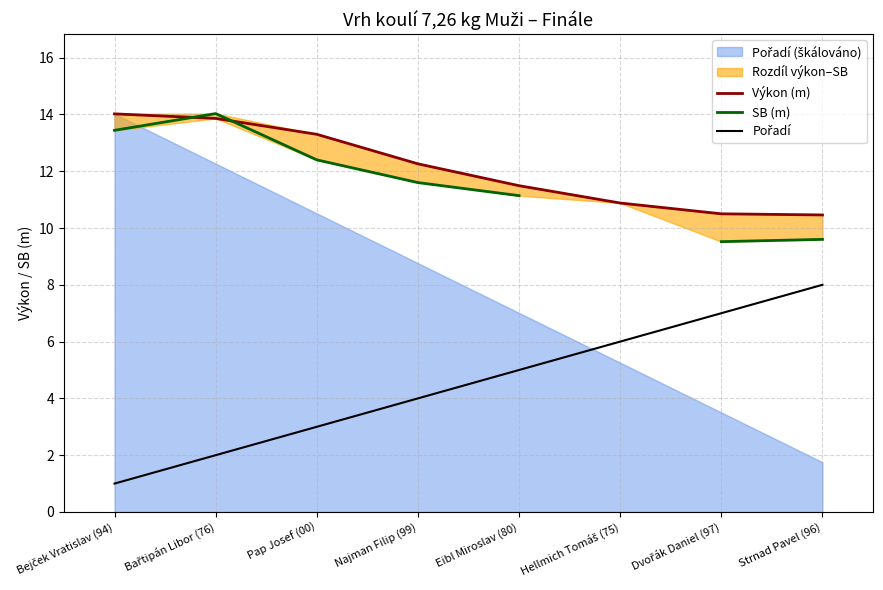

True or false: Výkon (m) has more than 2 interior local peaks.

False